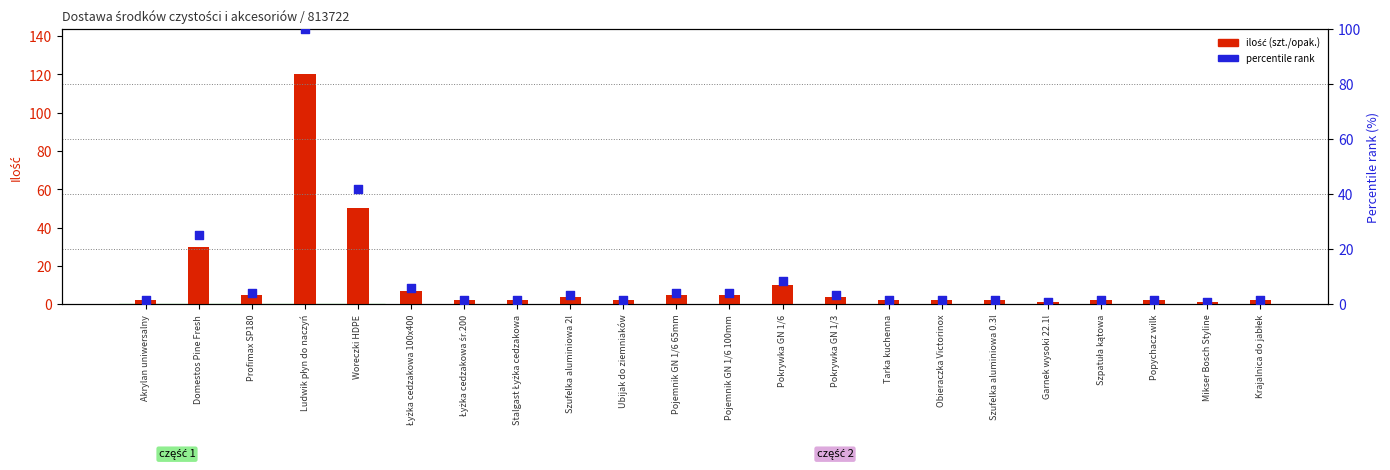

Which series contains the lowest Y value?

percentile rank